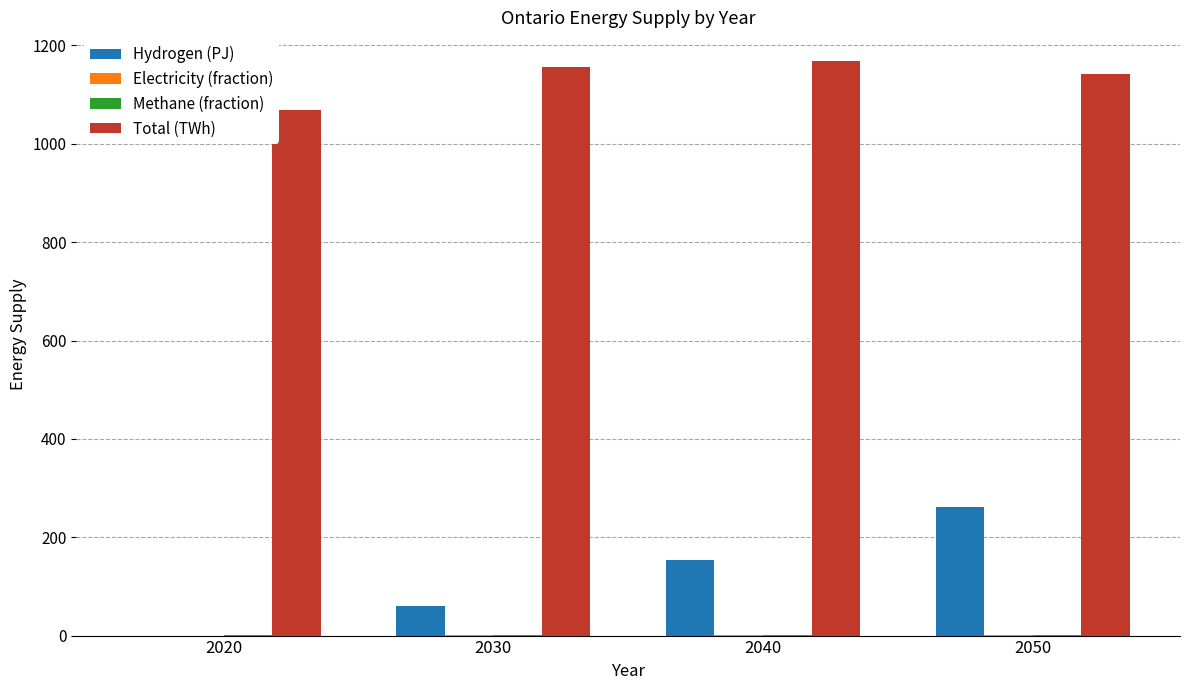

At which label is Hydrogen (PJ) closest to 130?

2040